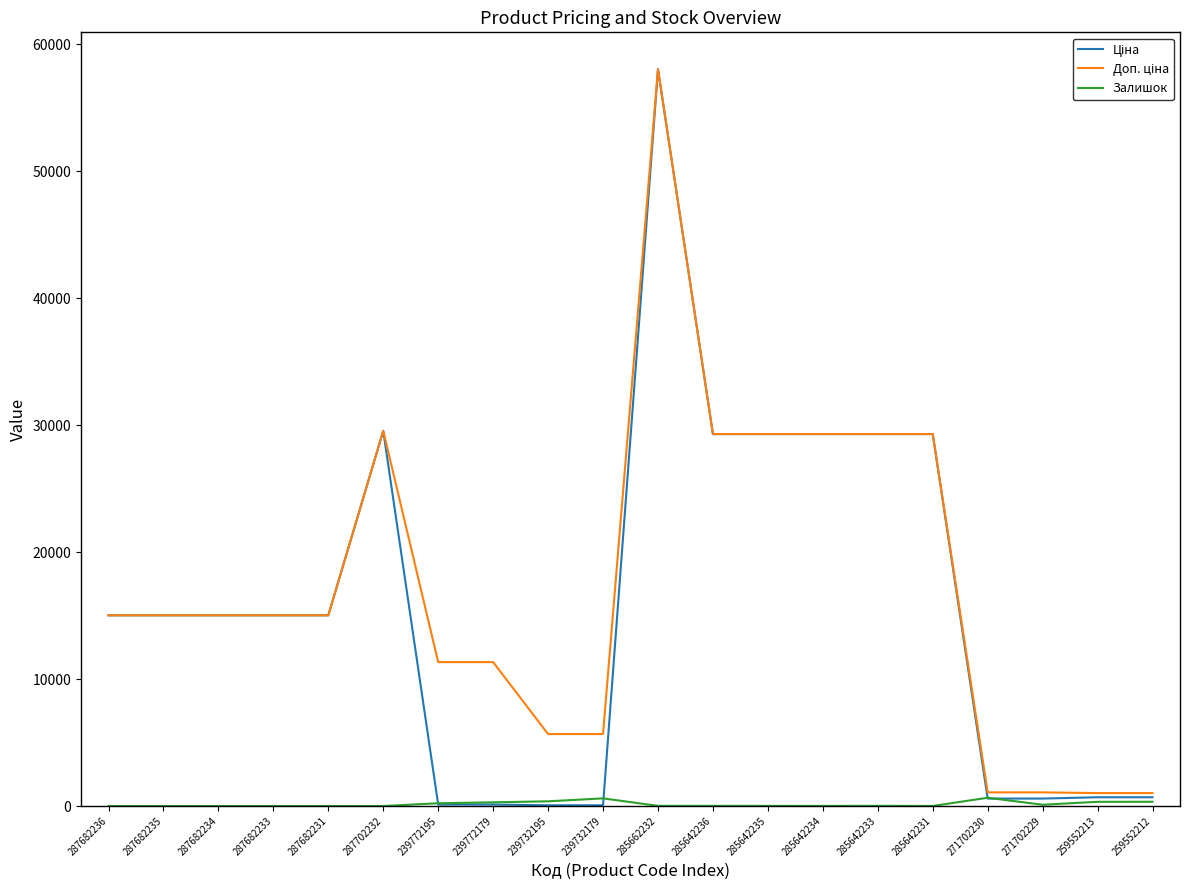

What is the maximum value shown in the chart?

58037.0